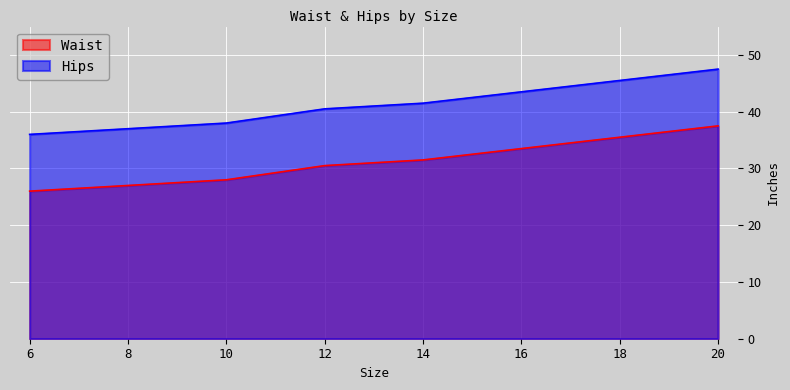

At which category does the chart reach its minimum across all series?

6